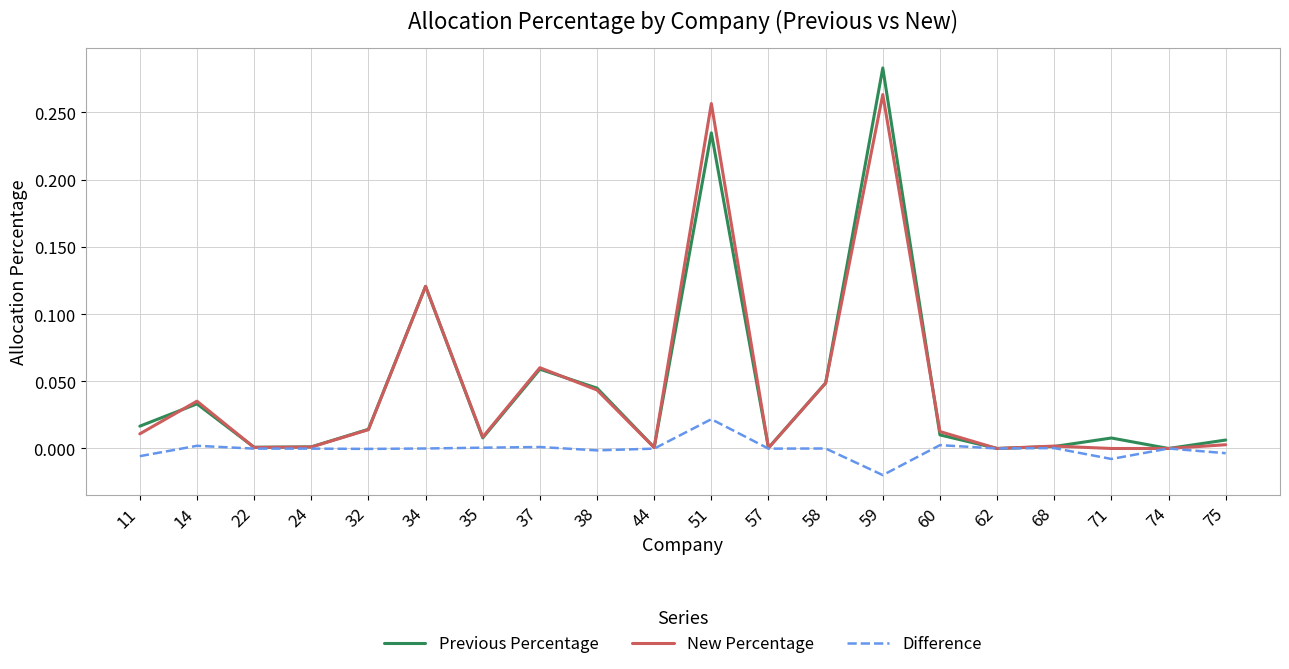

The Difference series shows -0.0 at 57. True or false?

True